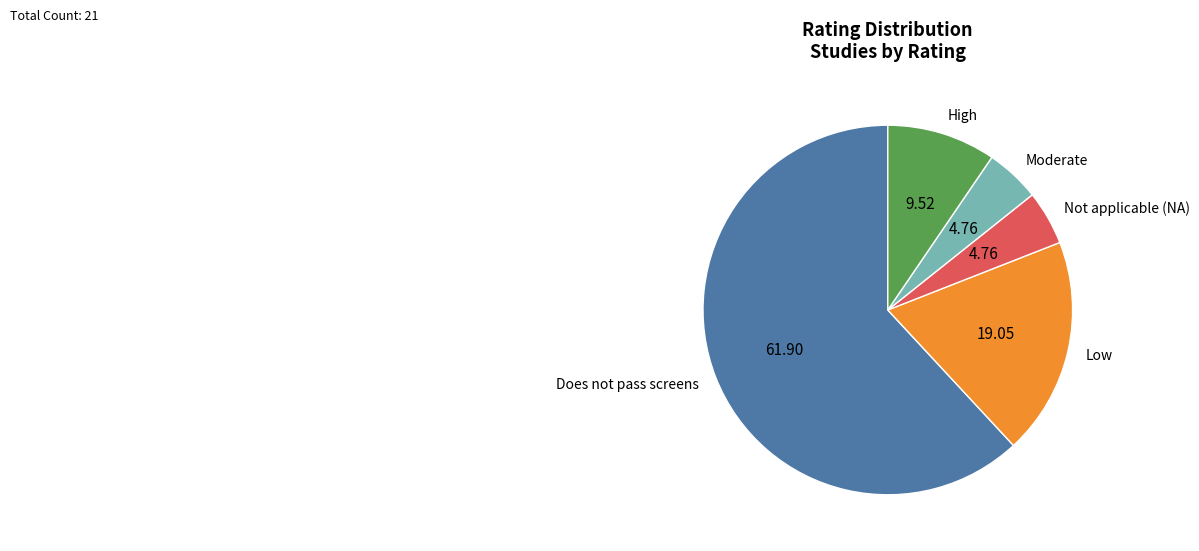

What is the ratio of the value at Does not pass screens to the value at High?

6.5